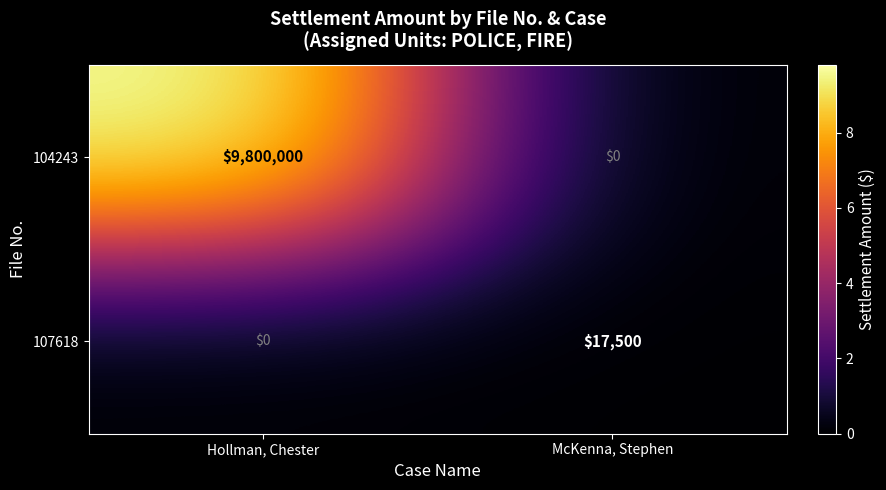

Reading left to right, list all the values displayed in this chart.

104243: 9800000	0
107618: 0	17500